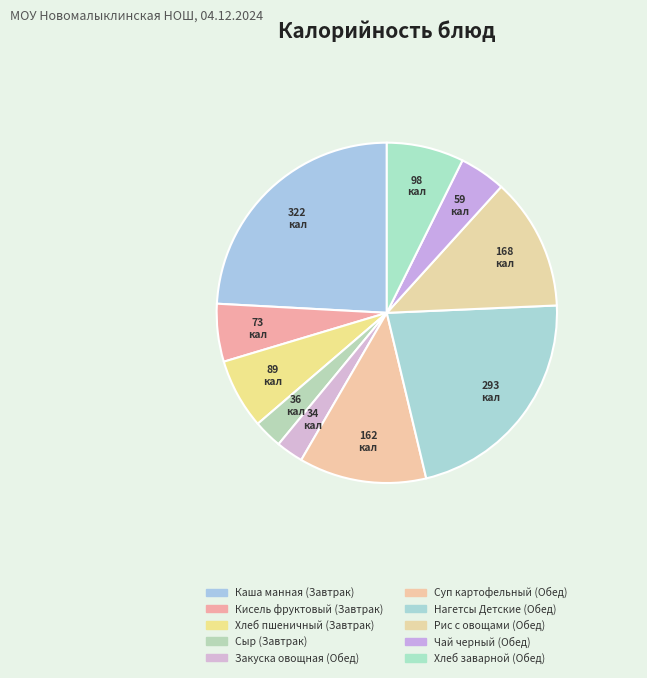

To the nearest percent, what percentage of the pie is Кисель фруктовый (Завтрак)?

5%